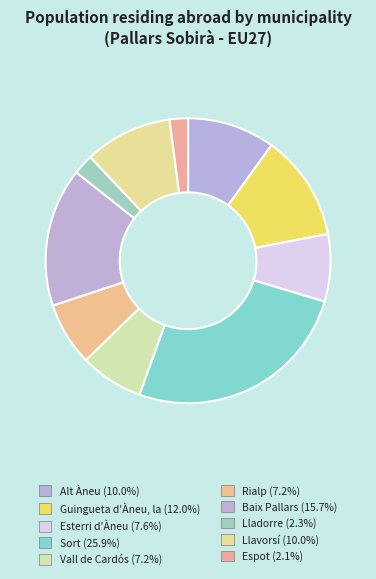

Which slice is the smallest?

Espot